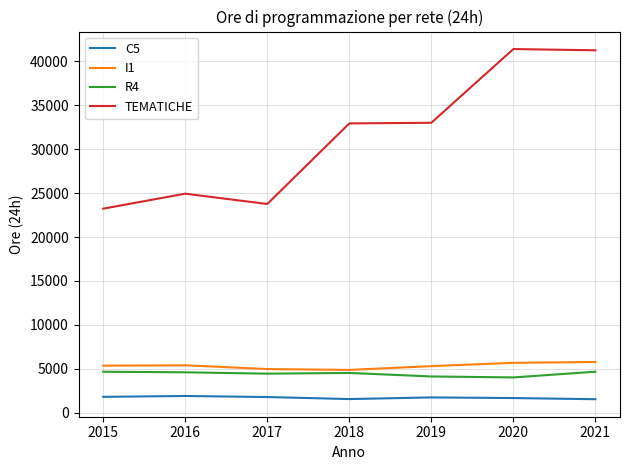

Which series has the largest total across all categories?

TEMATICHE